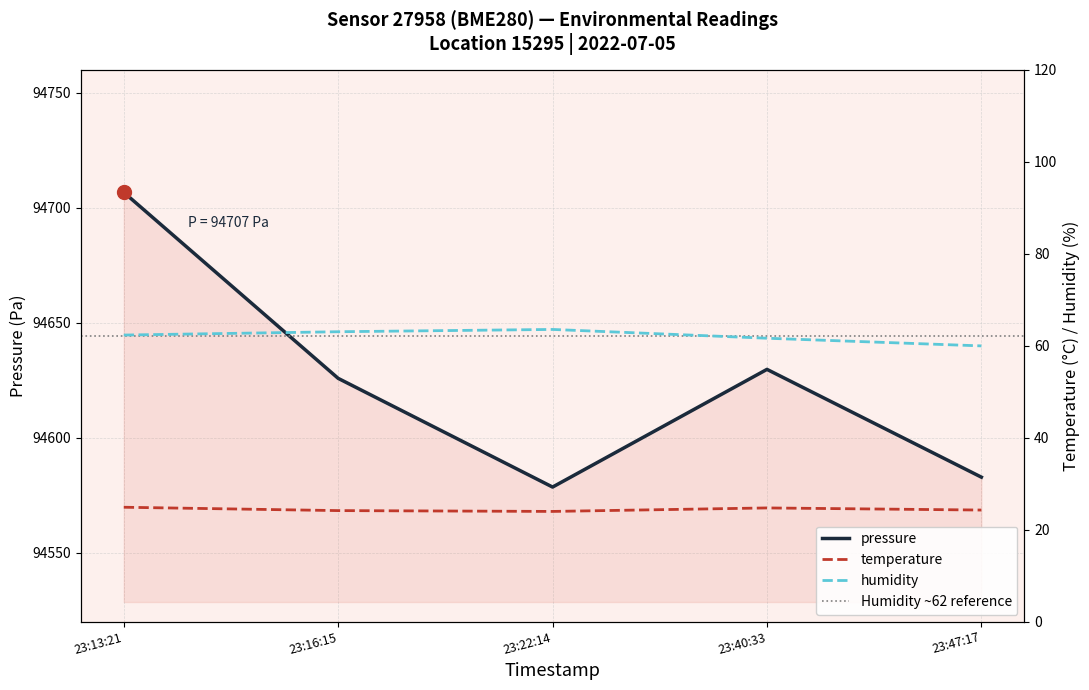

Which series has the largest total across all categories?

pressure